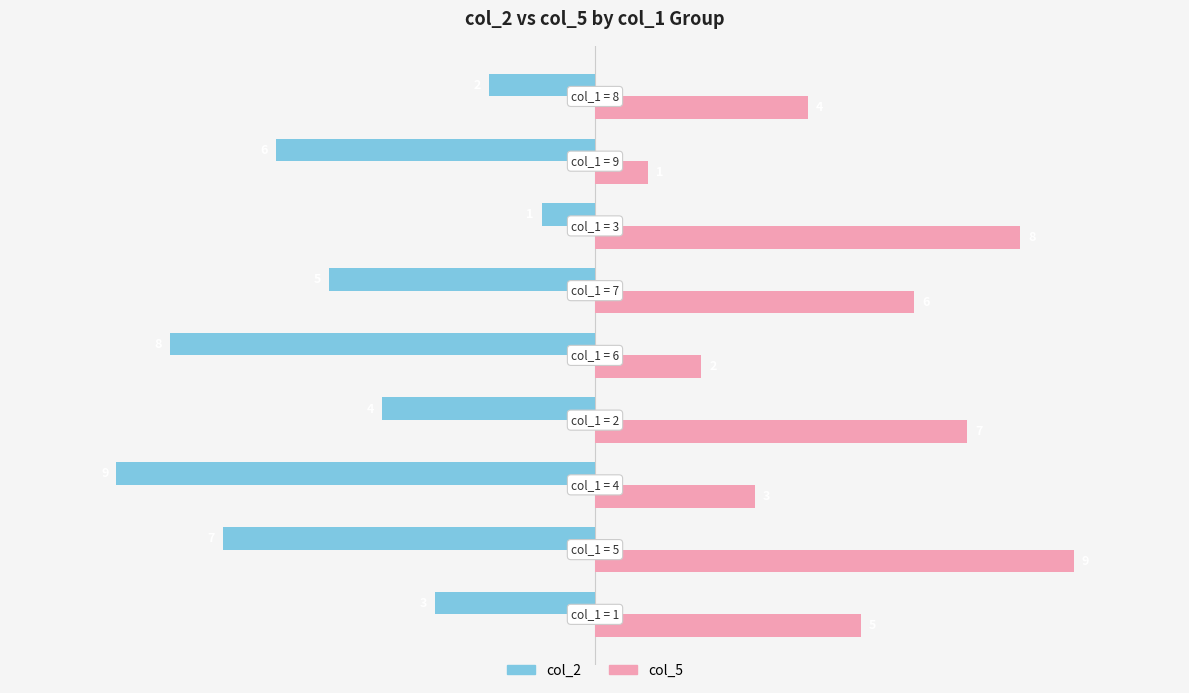

How many data points in col_5 are less than 5?

4